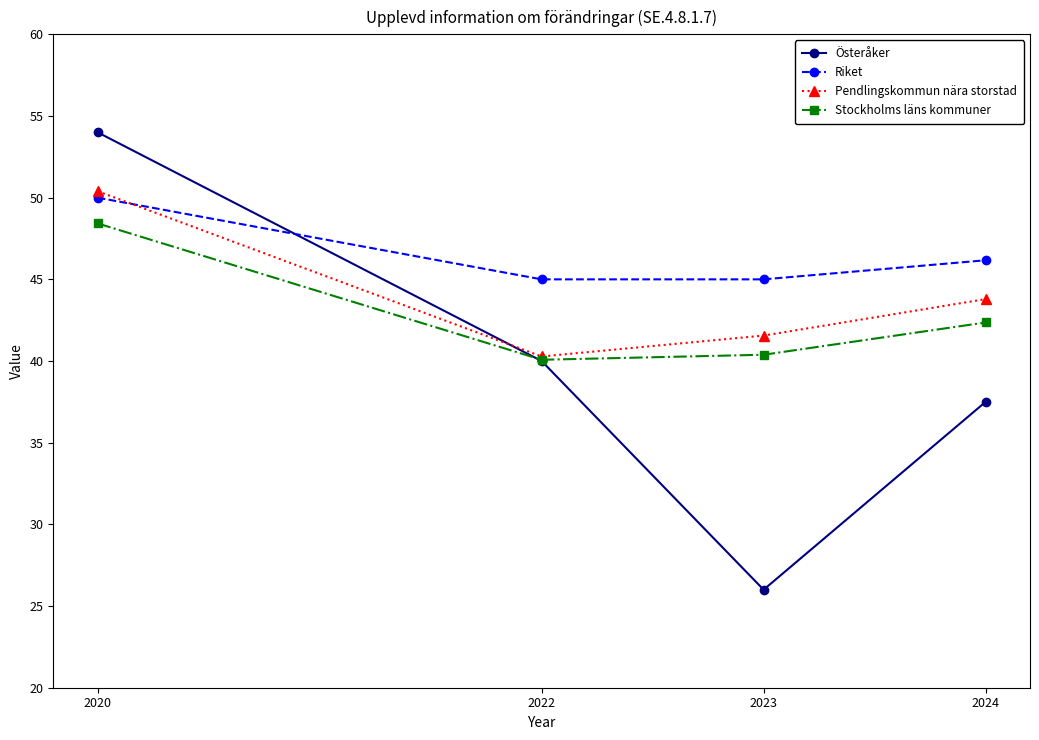

Is this an area chart (filled region under the line)?

No